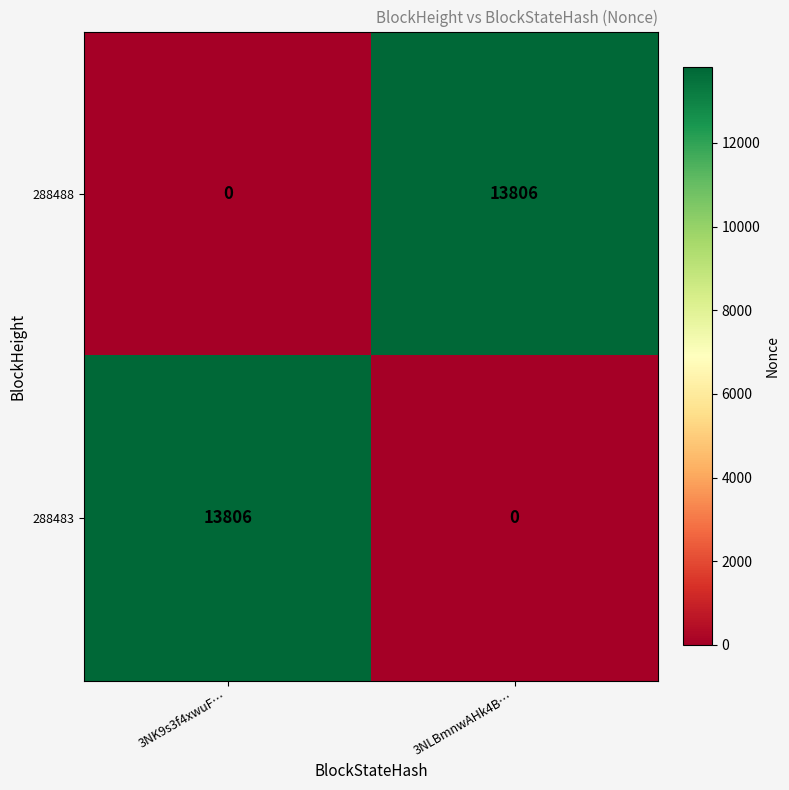

At 3NLBmnwAHk4B…, list the series in order from smallest to largest.

288483, 288488